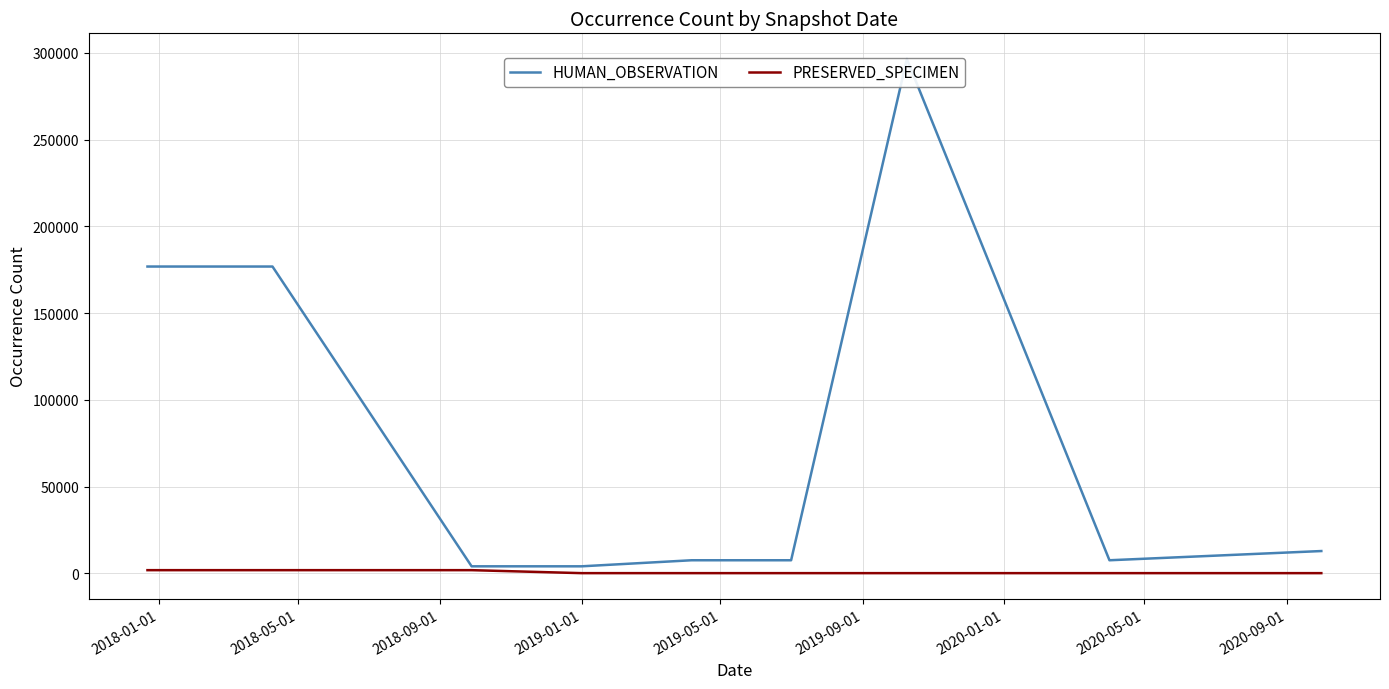

What is the average value of the HUMAN_OBSERVATION series?

77094